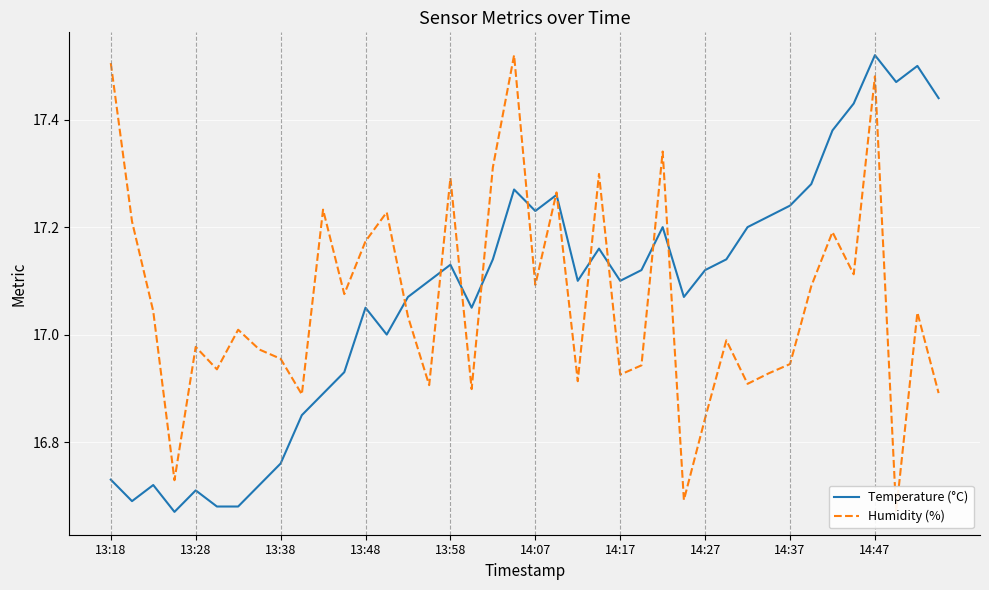

What is the spread (max minus min) of values at 31?

0.3